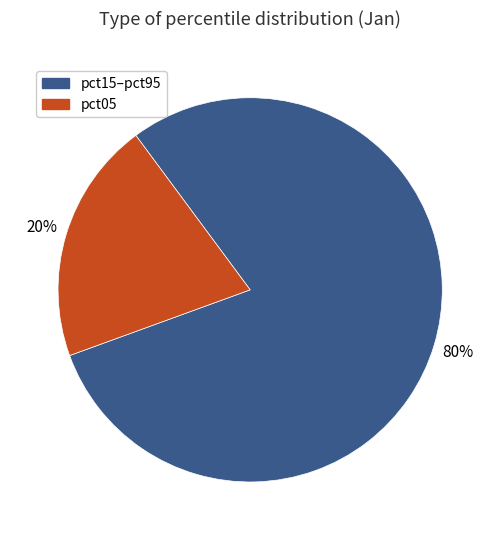

Does any single category account for the majority?

Yes